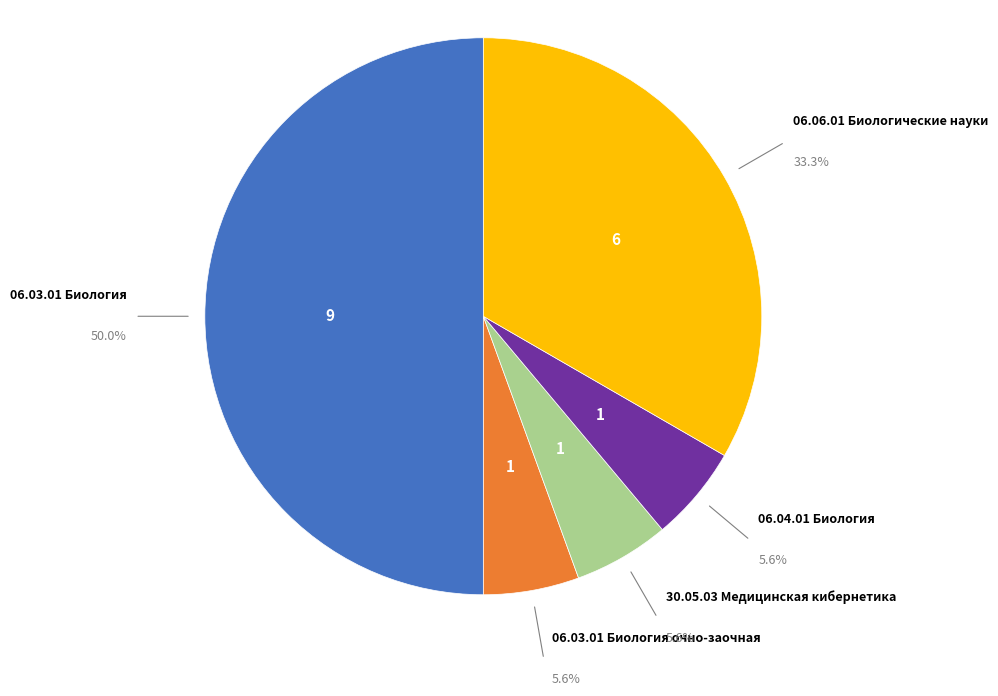

Do 30.05.03 Медицинская кибернетика and 06.03.01 Биология together represent more than half of the pie?

Yes